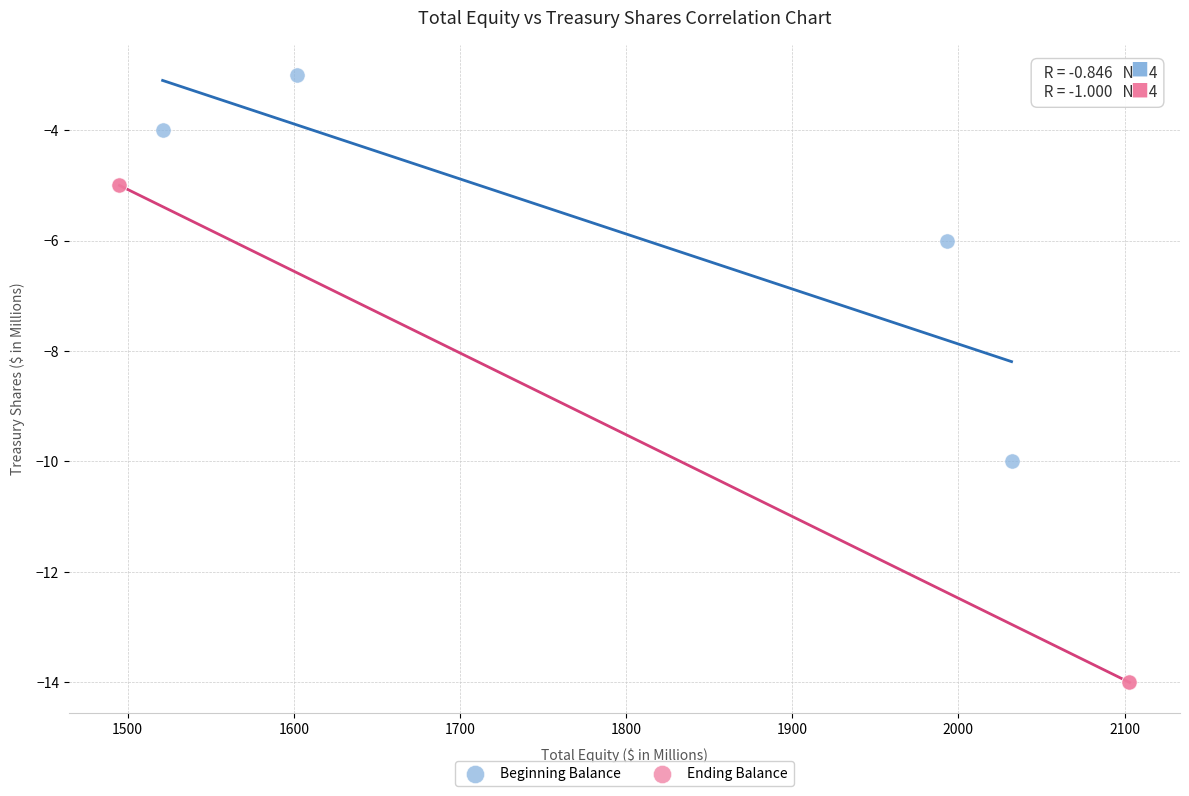

Which series has the largest Y range (max minus min)?

Ending Balance